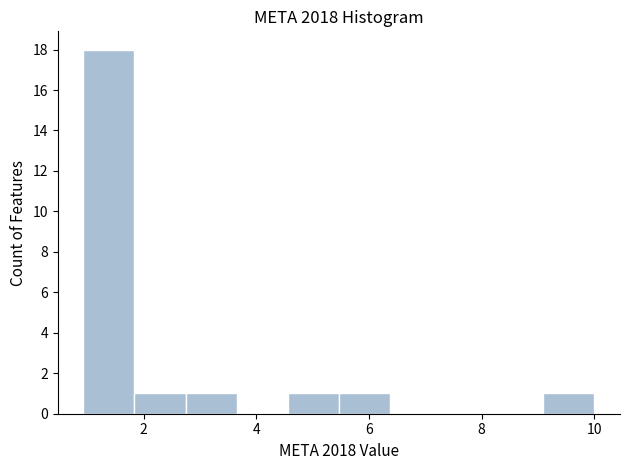

Which range on the x-axis has the tallest bar?

1.0 to 1.8